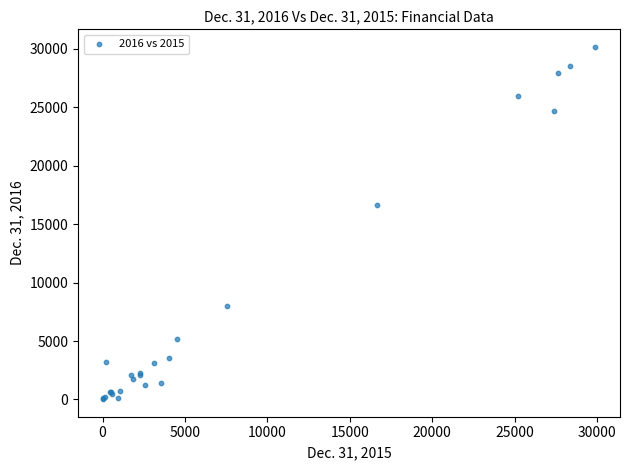

What Y value in the scatter plot is closest to 15093?

16663